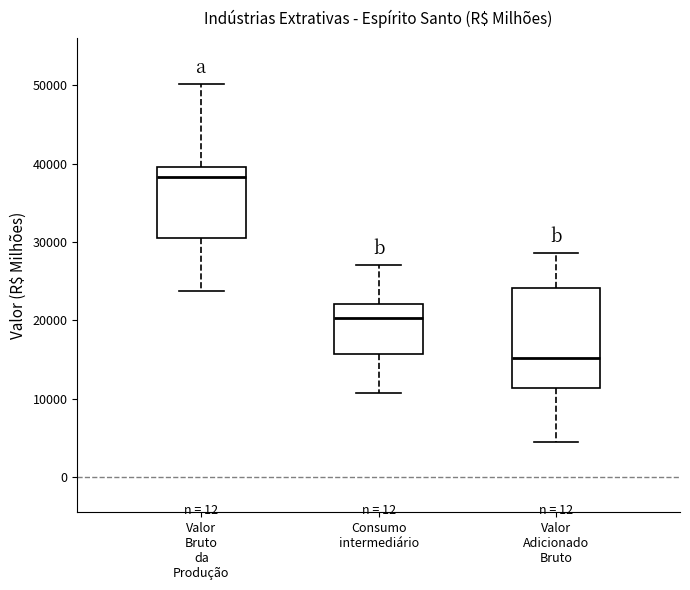

Reading left to right, transcribe this box plot: for each box, give where its median line is, the range the box spans, and where its two whiskers end, as read against the y-axis. The values are not printed on the chart, so give them approximately, as read against the axis.

Valor Bruto da Produção: median 38000, box 31000 to 40000, whiskers 24000 to 50000
Consumo intermediário: median 20000, box 16000 to 22000, whiskers 11000 to 27000
Valor Adicionado Bruto: median 15000, box 11000 to 24000, whiskers 4000 to 29000